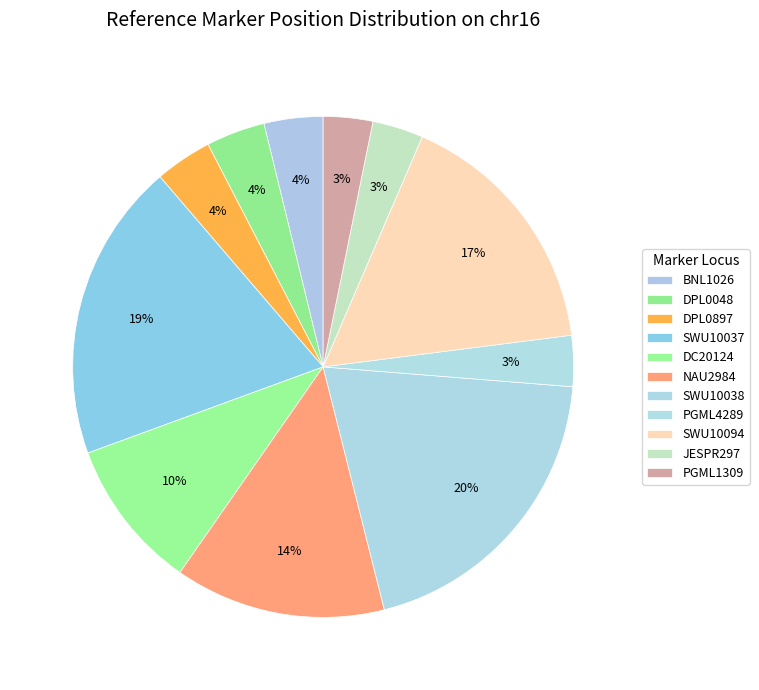

Count the number of slices in the pie.

11